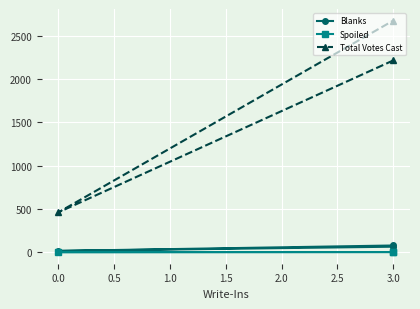

Is this an area chart (filled region under the line)?

No